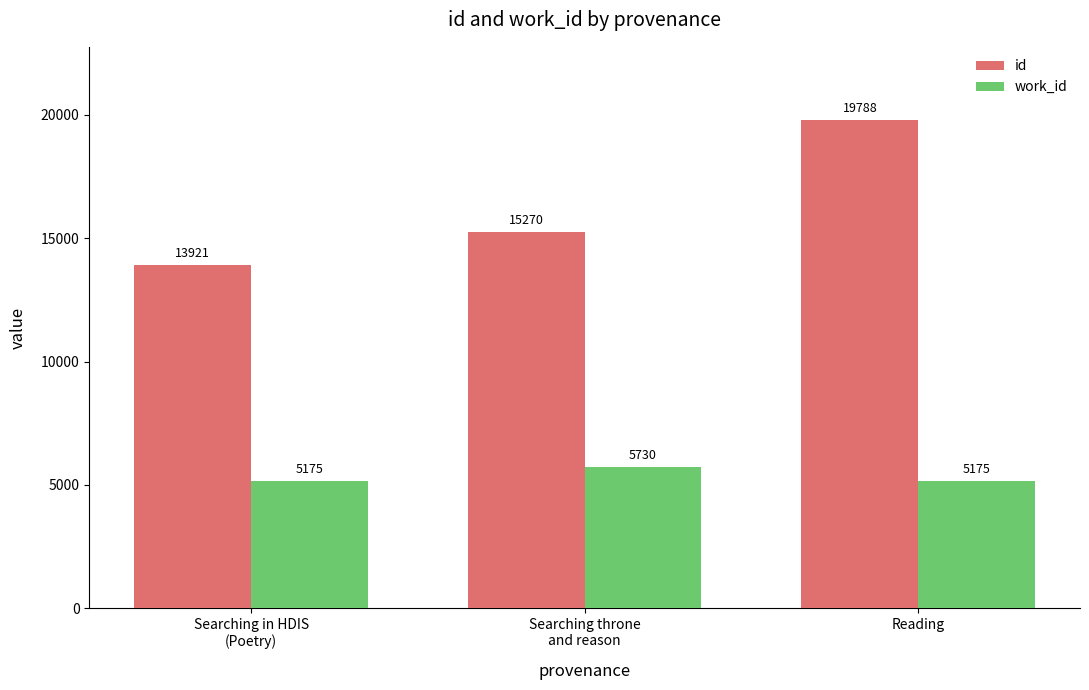

At how many categories does at least one series exceed 9309?

3